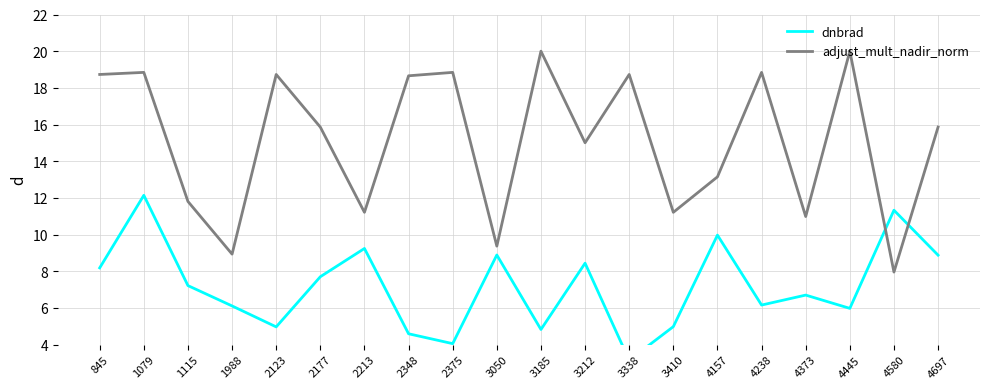

Is it true that adjust_mult_nadir_norm equals 11.2 at 3410?

True